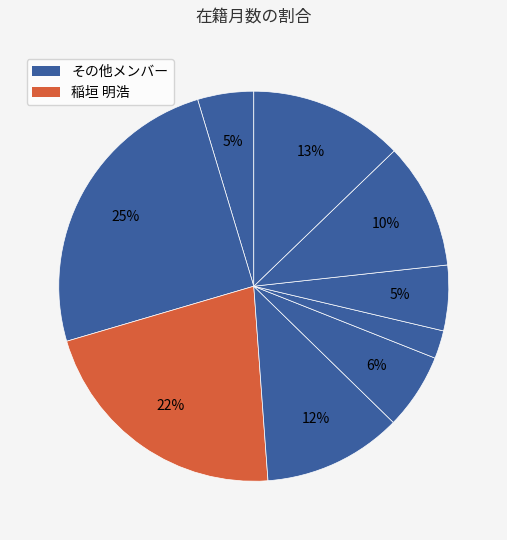

How many segments does this pie chart have?

9